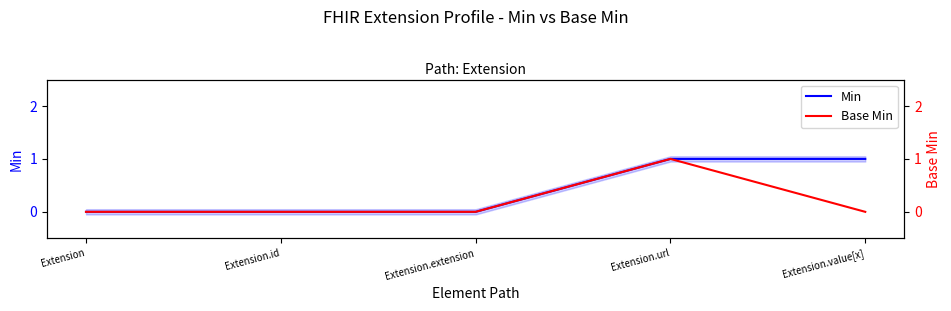

True or false: Base Min has more than 0 points higher than both neighbors.

True